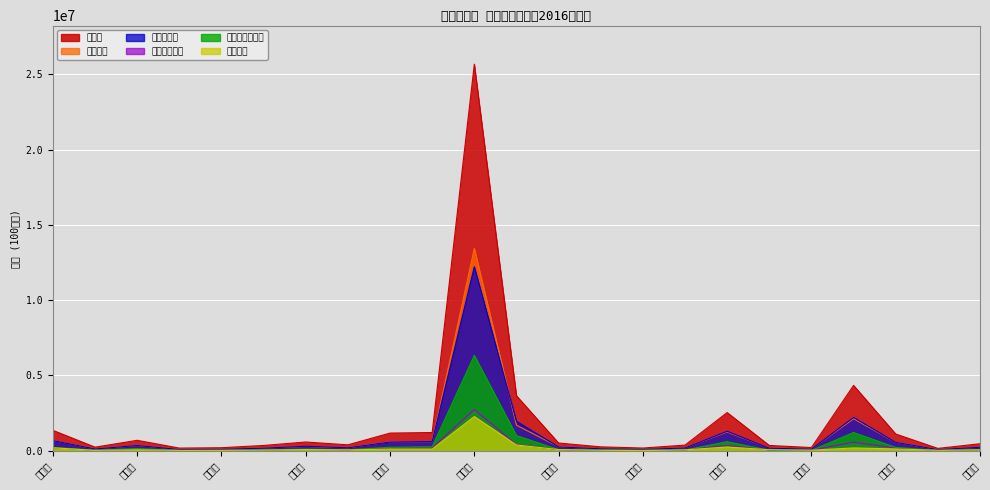

Which series has the widest spread of values?

産出額